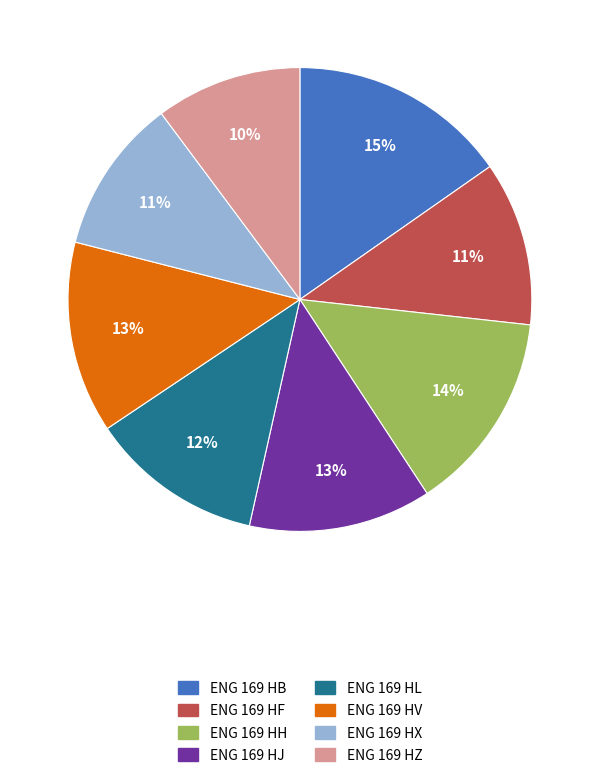

Is there any slice that represents more than half of the pie?

No